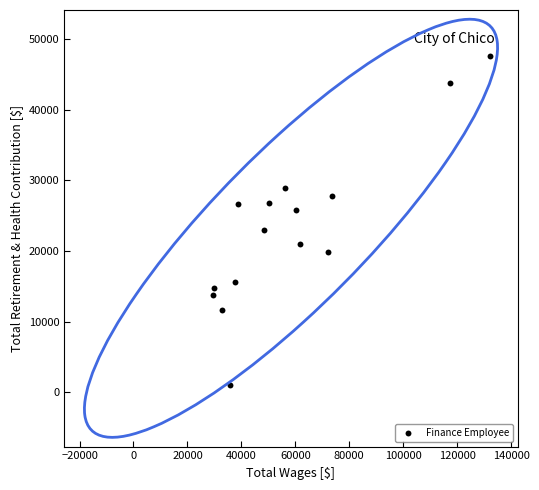

What is the range of X values (max minus min)?

102661